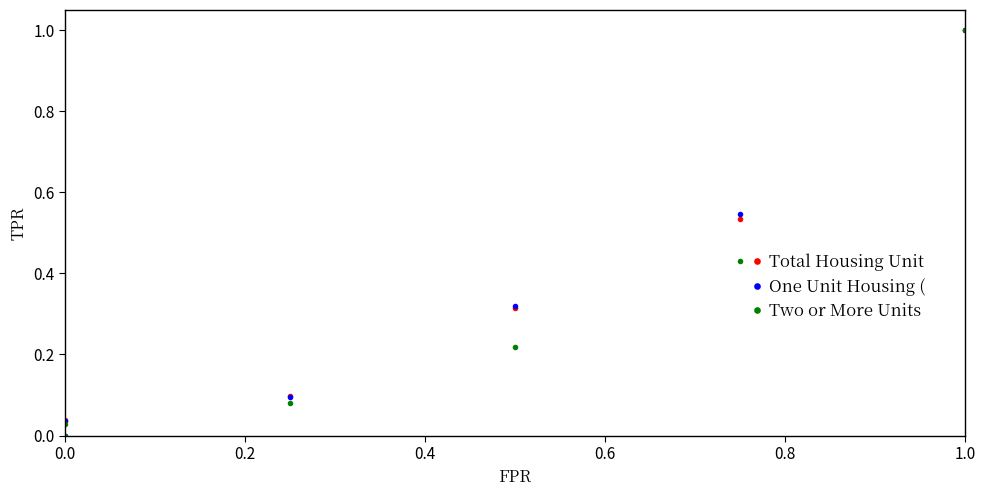

True or false: Two or More Units  has a value of 0.4 at 0.0.

False